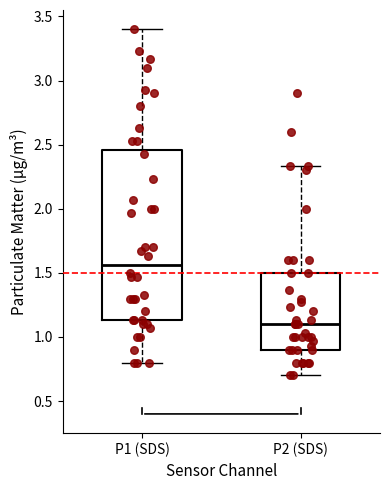

Comparing the boxes themselves (not the whiskers), which one is the tallest?

P1 (SDS)